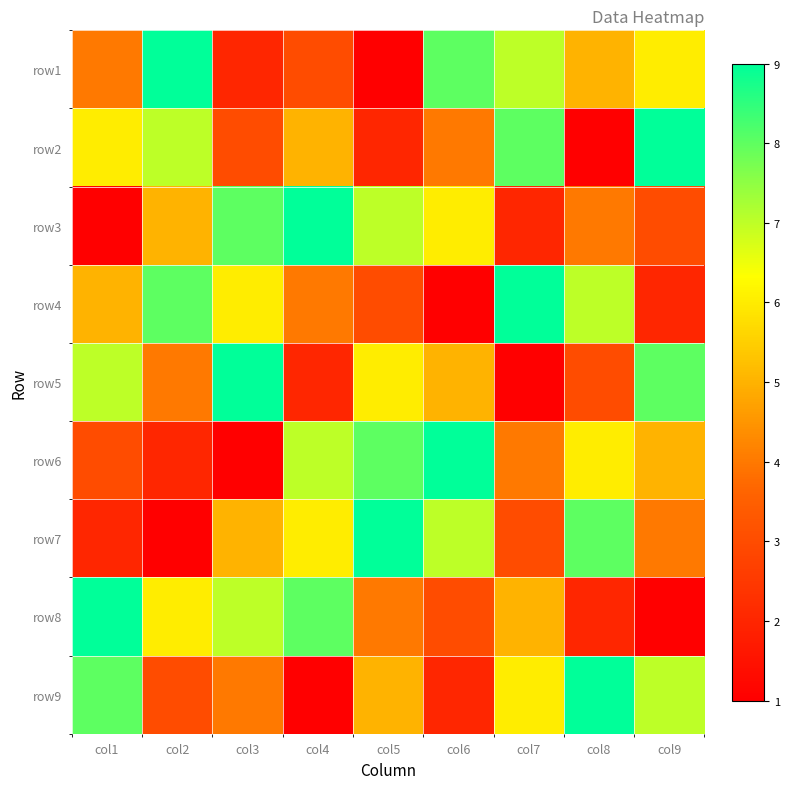

What is the total value across all series at col4?

45